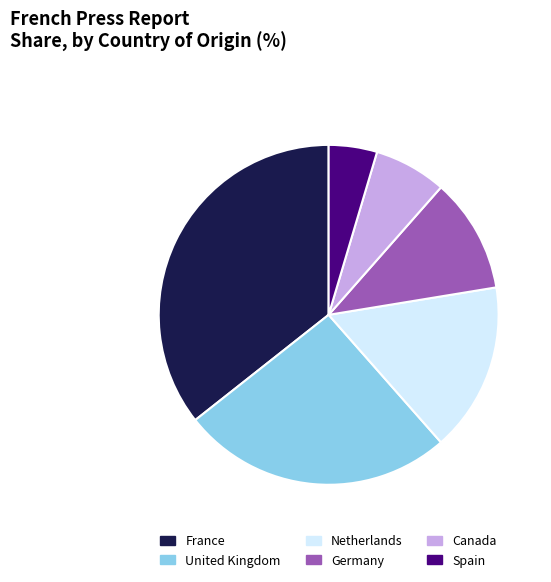

Is it true that Germany is 11% of the pie?

True